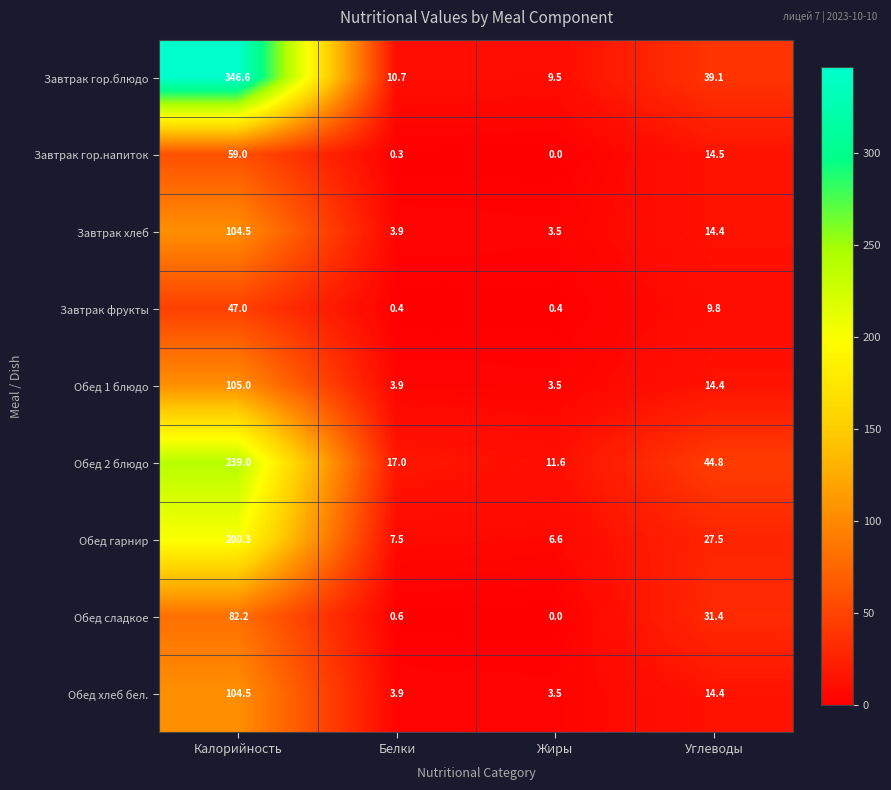

Between Жиры and Углеводы, which series saw the biggest shift?

Обед 2 блюдо